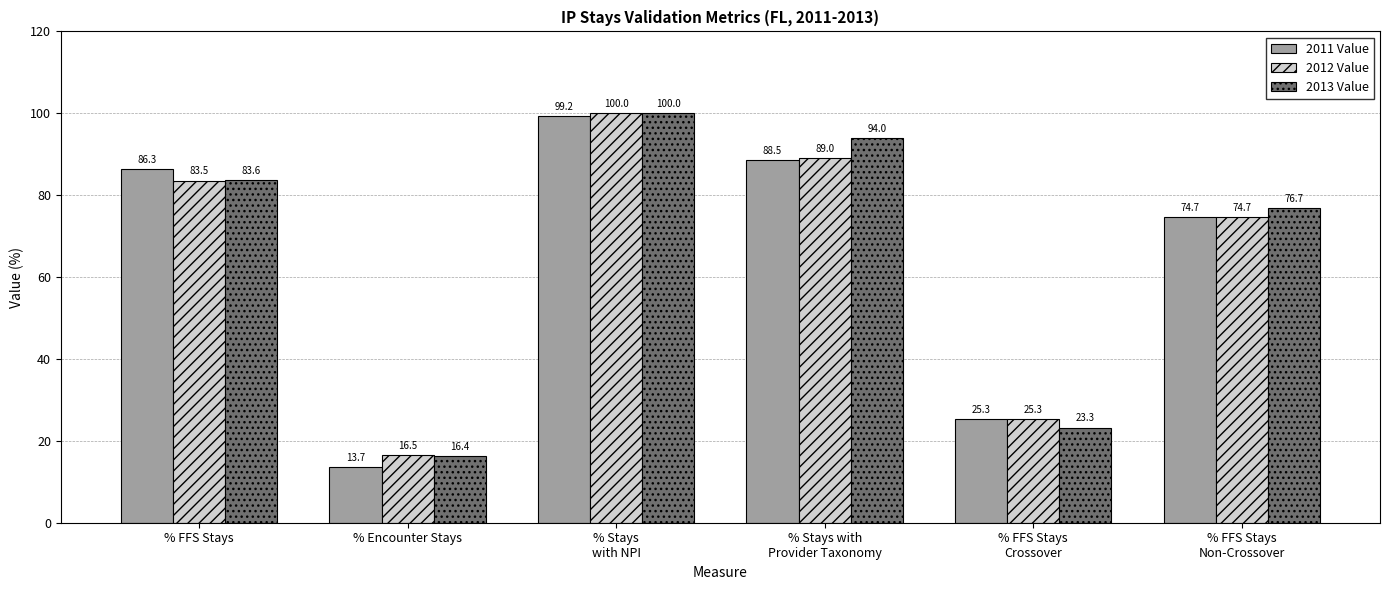

Where does the 2011 Value series first go above 86?

% FFS Stays